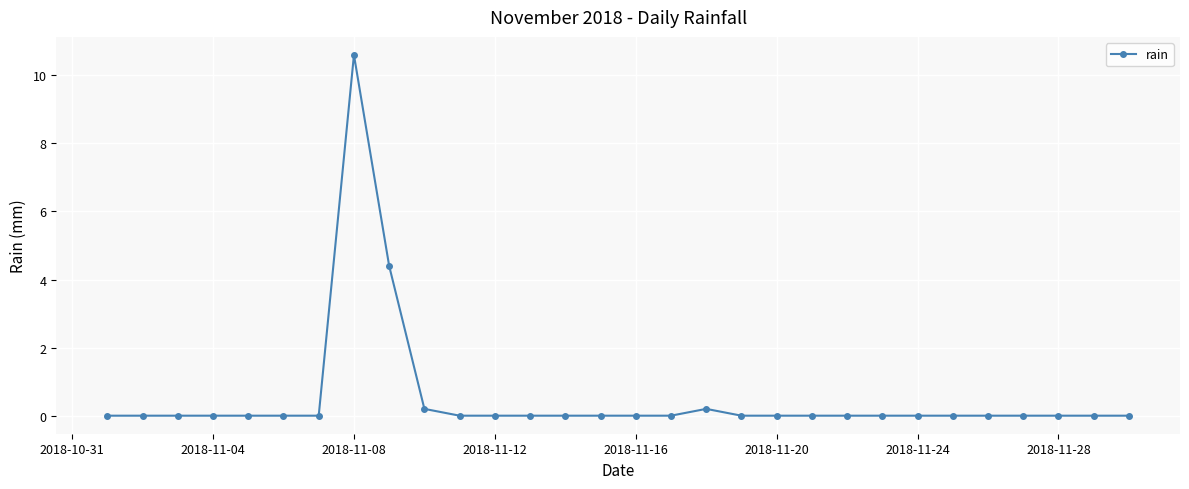

What is the maximum value shown in the chart?

10.6